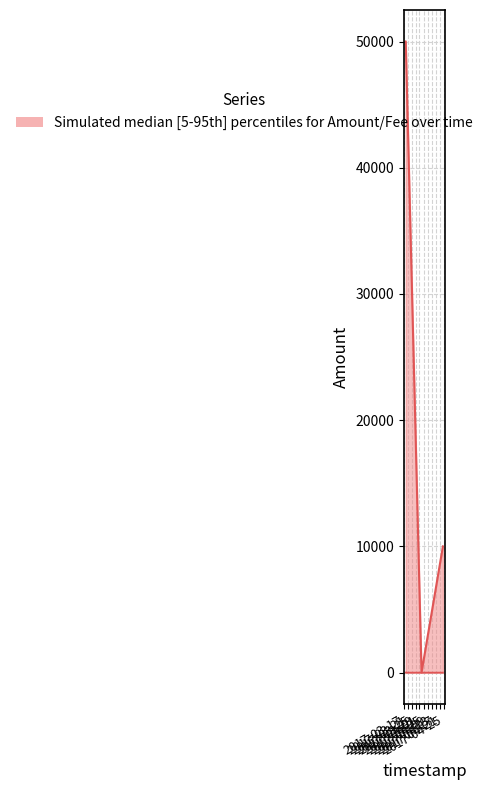

What is the label of the 1st point from the left?

2017-03-17